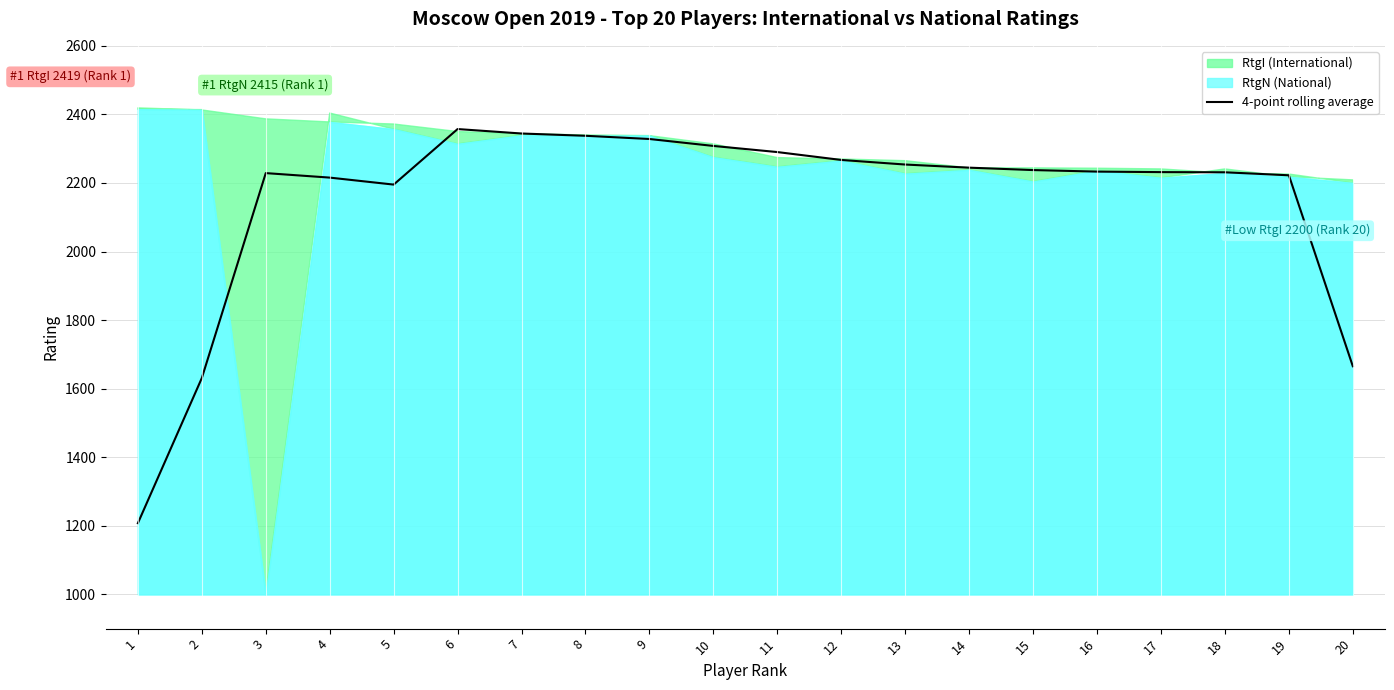

The chart shows a value of 2231.1 at 18. True or false?

True